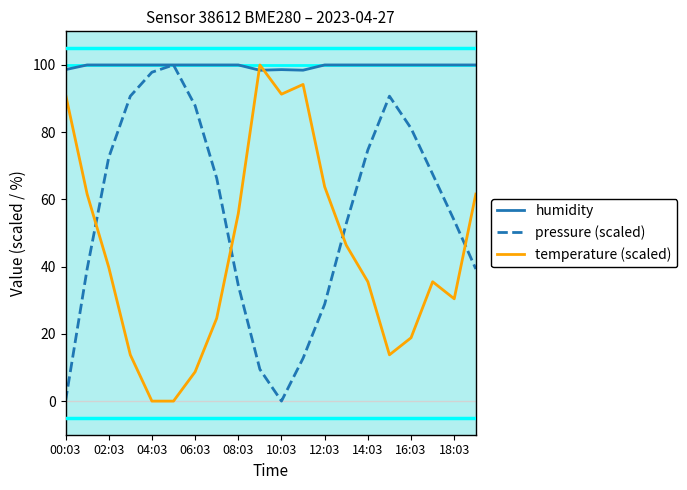

What are all the series names shown in the legend?

humidity, pressure (scaled), temperature (scaled)